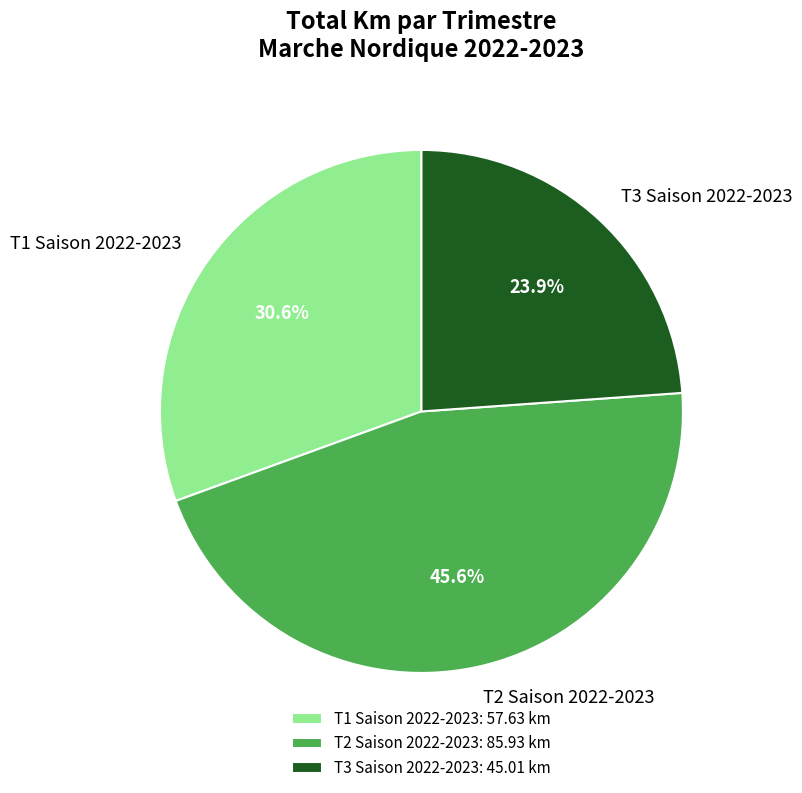

What is the total percentage of T2 Saison 2022-2023 and T1 Saison 2022-2023?

76.1%